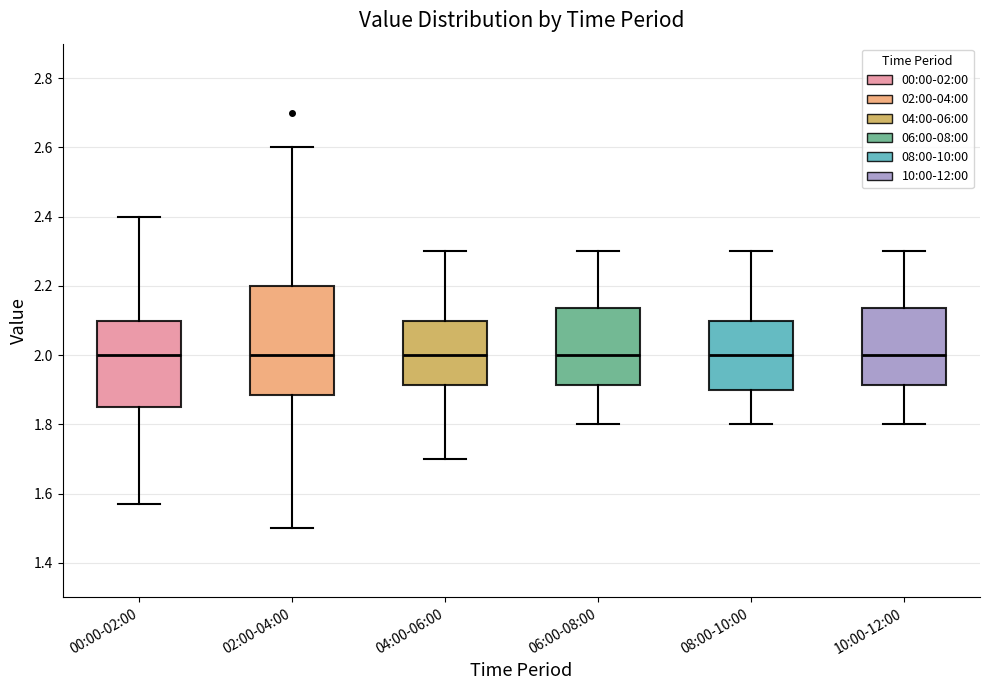

Reading left to right, read every box against the y-axis: the position of its median line, the range the box covers, and the ends of its whiskers. The values are not printed on the chart, so give them approximately, as read against the axis.

00:00-02:00: median 2.00, box 1.86 to 2.10, whiskers 1.58 to 2.40
02:00-04:00: median 2.00, box 1.88 to 2.20, whiskers 1.50 to 2.60
04:00-06:00: median 2.00, box 1.92 to 2.10, whiskers 1.70 to 2.30
06:00-08:00: median 2.00, box 1.92 to 2.14, whiskers 1.80 to 2.30
08:00-10:00: median 2.00, box 1.90 to 2.10, whiskers 1.80 to 2.30
10:00-12:00: median 2.00, box 1.92 to 2.14, whiskers 1.80 to 2.30